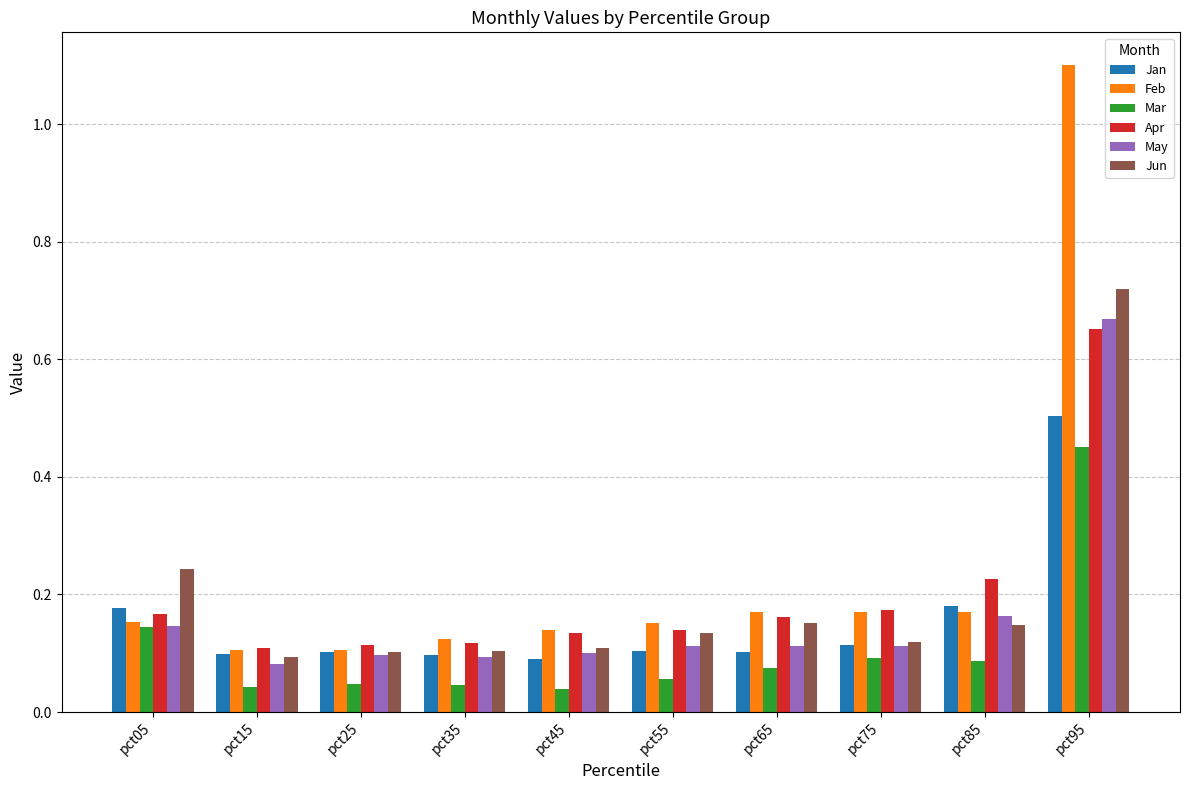

At which category is the sum across all series the highest?

pct95